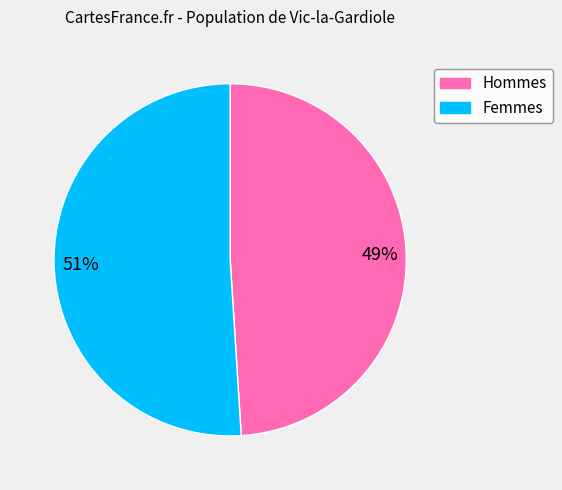

To the nearest percent, what is the difference between the largest and smallest slice percentages?

2%